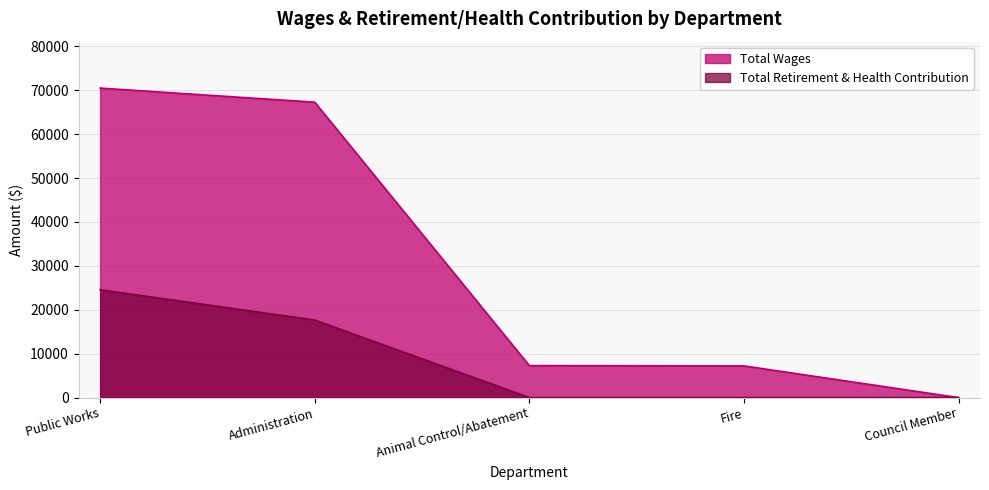

How many data points in Total Retirement & Health Contribution are above 0?

2